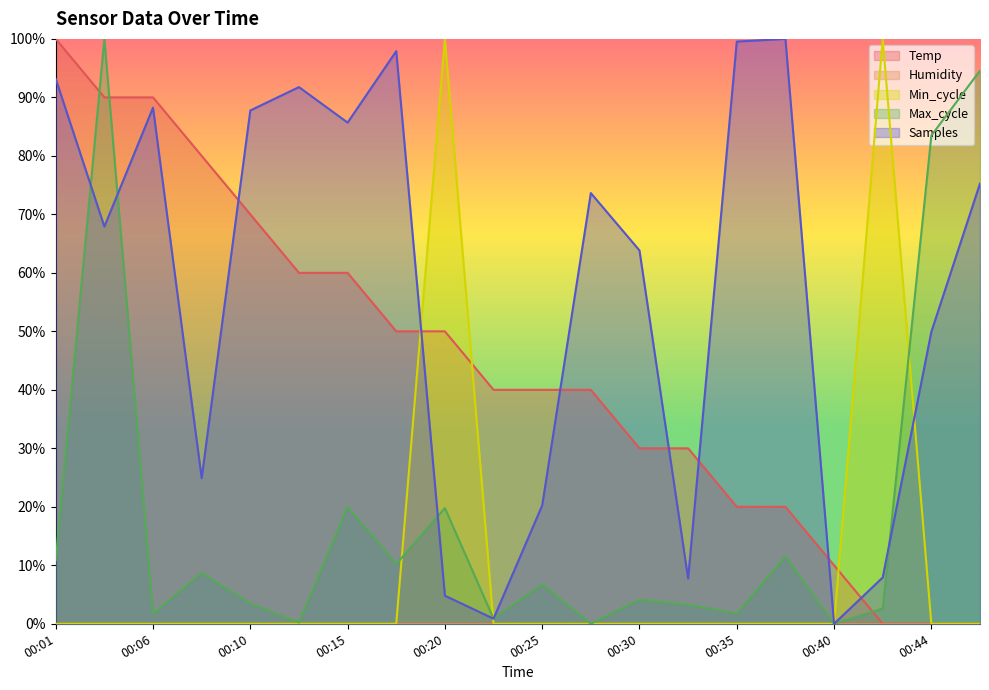

Reading left to right, what are all the values shown in this chart?

Temp: 100.0	90.0	90.0	80.0	70.0	60.0	60.0	50.0	50.0	40.0	40.0	40.0	30.0	30.0	20.0	20.0	10.0	0.0	0.0	0.0
Min_cycle: 0.0	0.0	0.0	0.0	0.0	0.0	0.0	0.0	100.0	0.0	0.0	0.0	0.0	0.0	0.0	0.0	0.0	100.0	0.0	0.0
Max_cycle: 10.9	100.0	1.7	8.7	3.5	0.2	20.0	10.2	19.8	0.9	6.7	0.0	4.1	3.3	1.7	11.5	0.0	2.6	83.5	94.6
Samples: 93.2	67.9	88.2	24.9	87.8	91.8	85.7	97.9	4.8	0.9	20.2	73.6	63.8	7.7	99.5	100.0	0.0	7.9	49.9	75.3